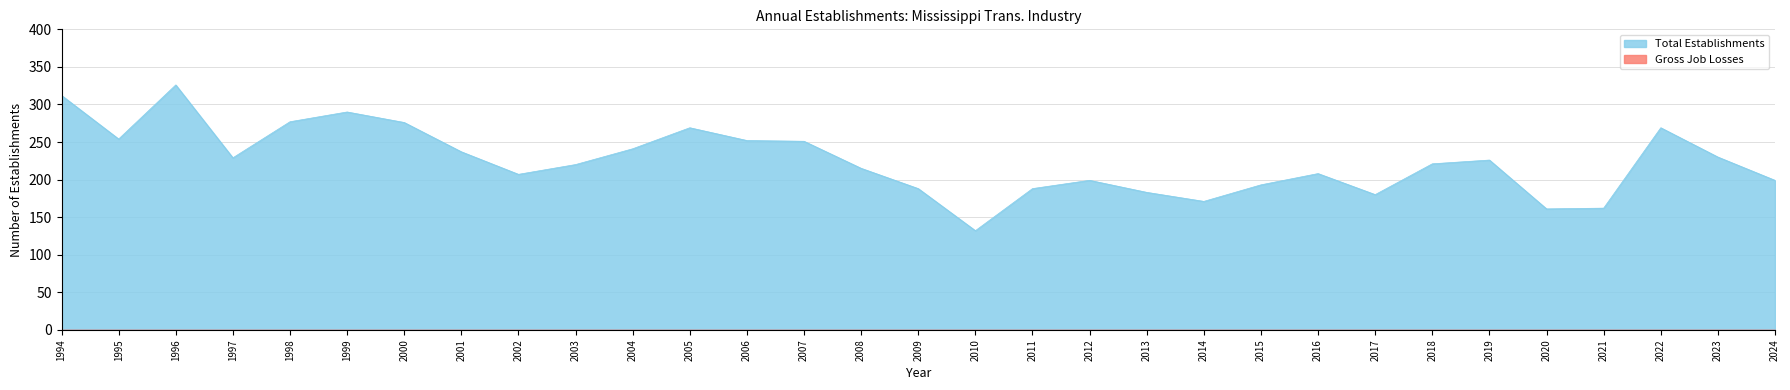

What is the lowest value of the Total Establishments series?

132